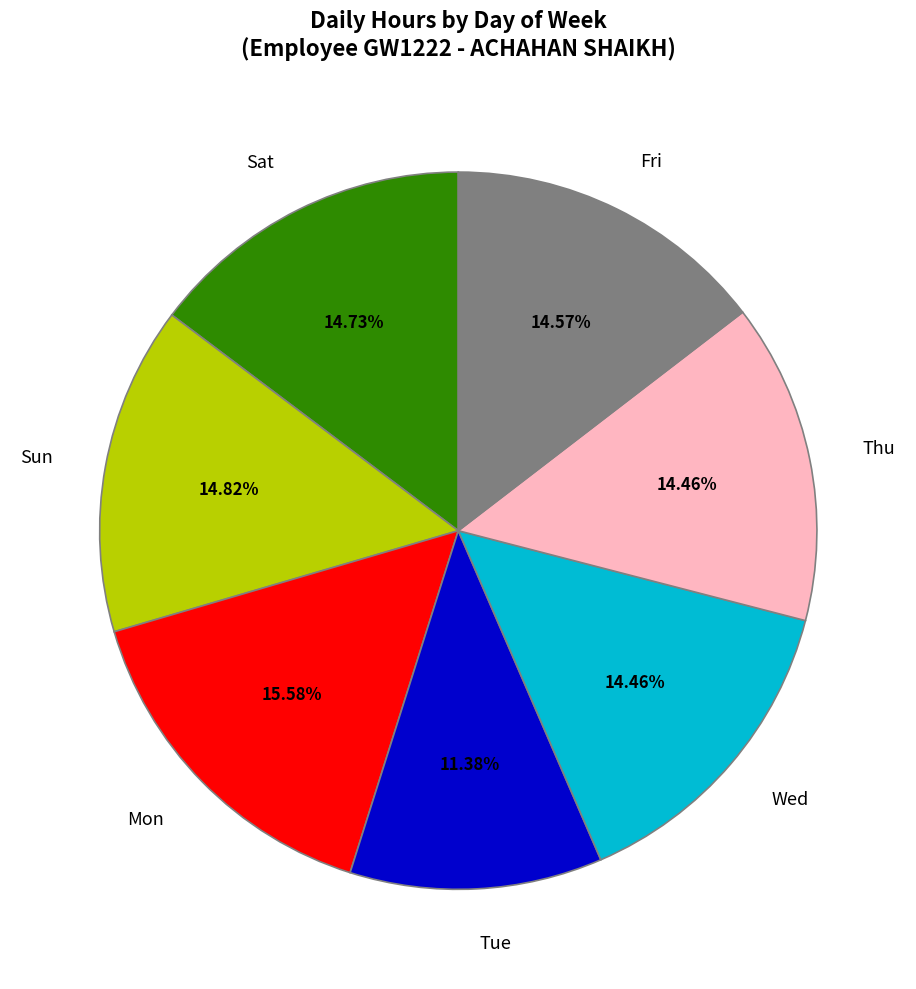

The Sat slice represents 3% of the pie. True or false?

False